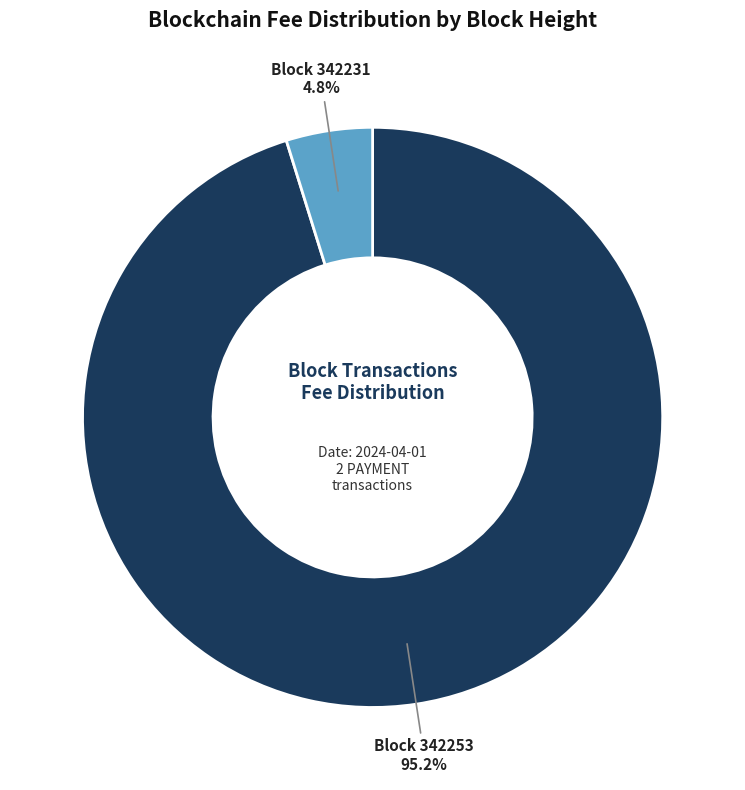

How many slices are in this pie chart?

2